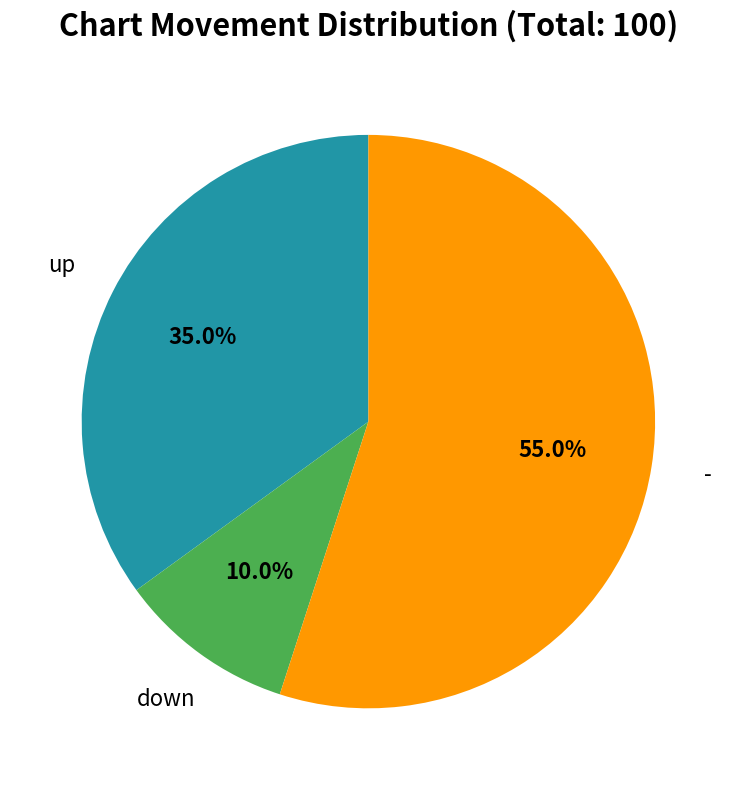

Which category accounts for the majority?

-